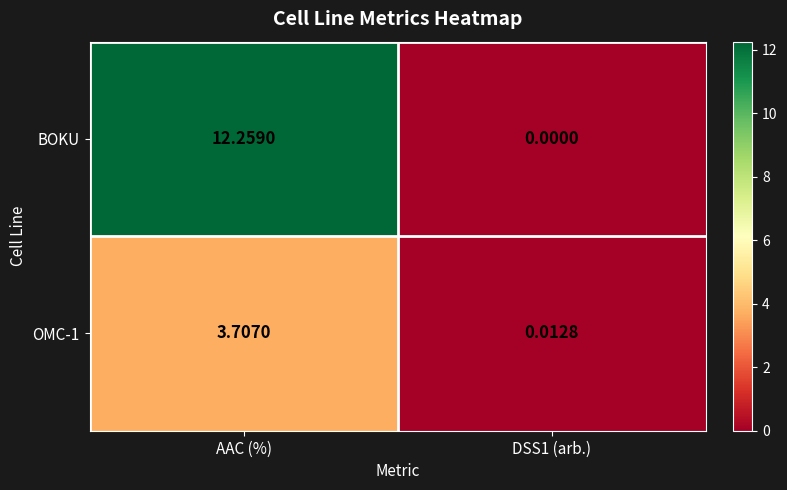

At which label does BOKU first exceed 12?

AAC (%)